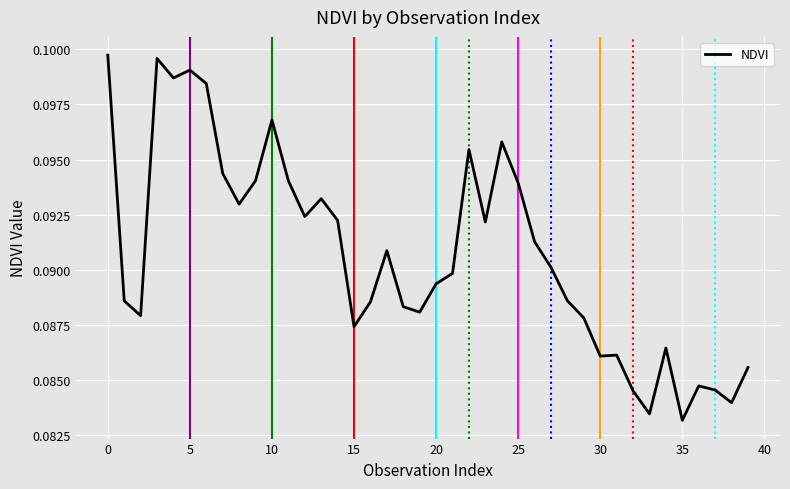

True or false: the data shows 0.2 at 5.

False